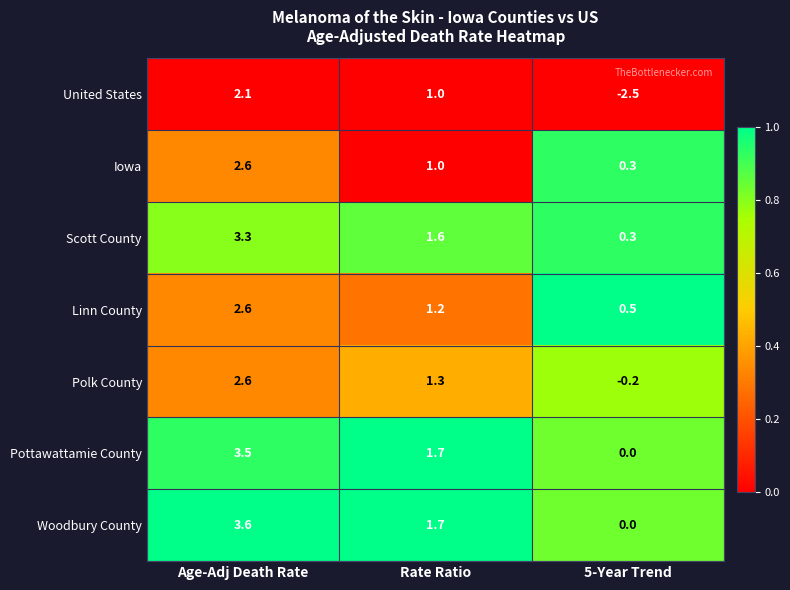

Reading right to left, what are all the values shown in this chart?

United States: -2.5	1.0	2.1
Iowa: 0.3	1.0	2.6
Scott County: 0.3	1.6	3.3
Linn County: 0.5	1.2	2.6
Polk County: -0.2	1.3	2.6
Pottawattamie County: 0.0	1.7	3.5
Woodbury County: 0.0	1.7	3.6